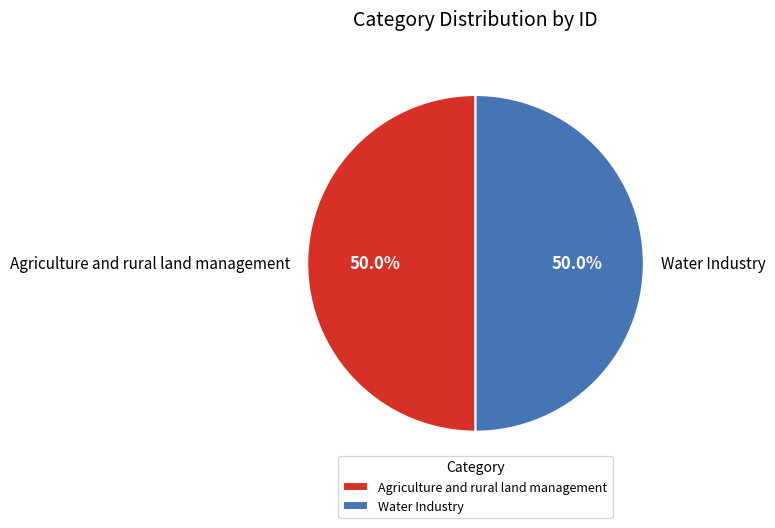

Count the number of slices in the pie.

2